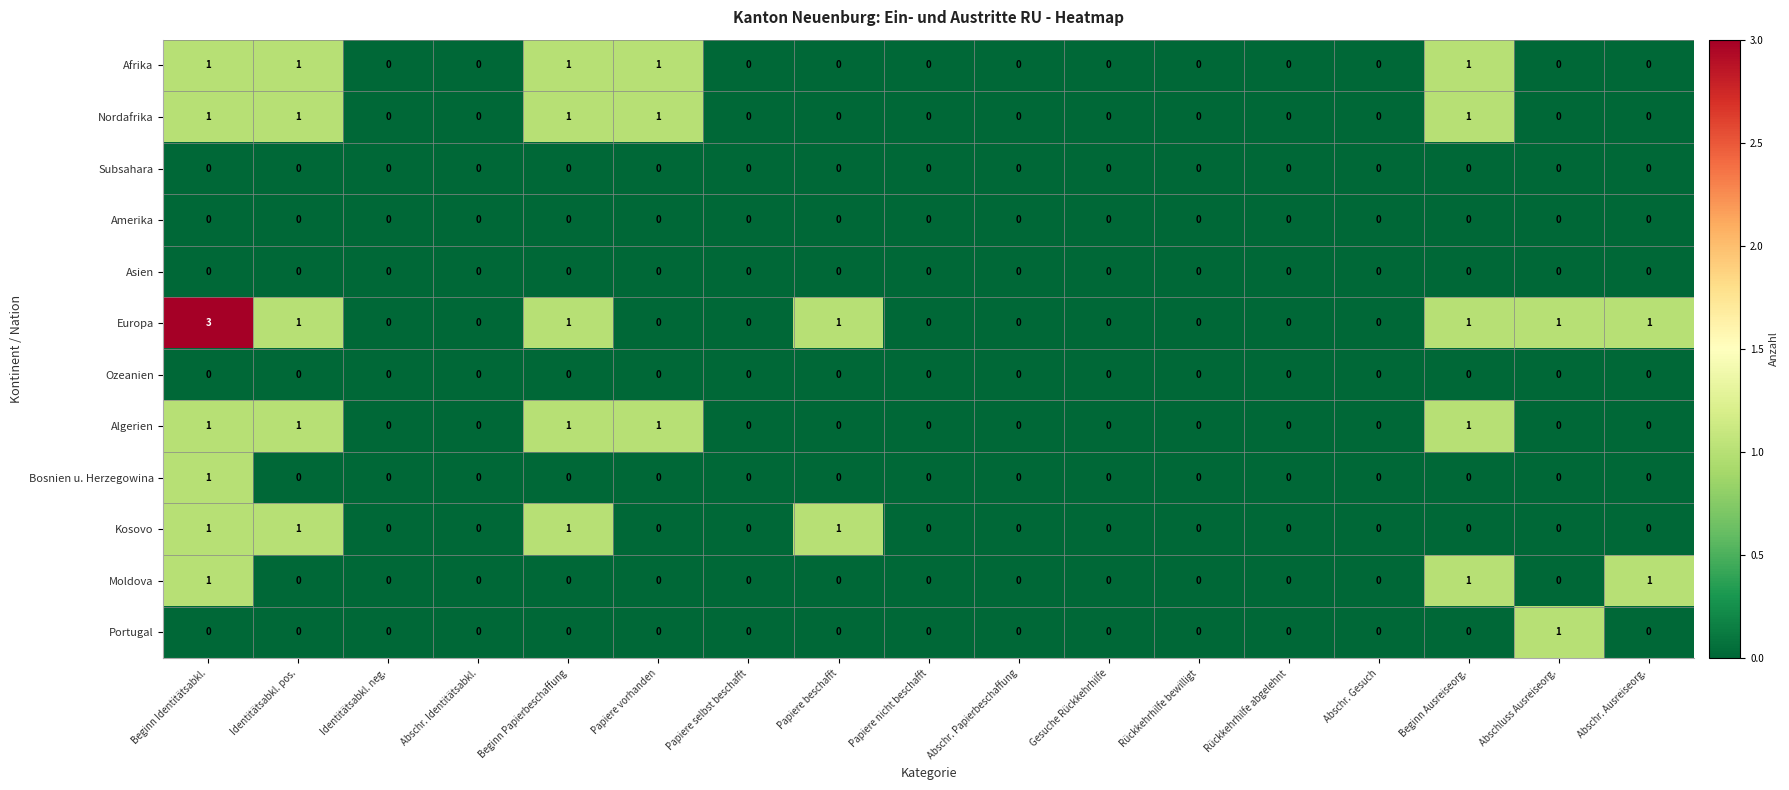

How many Algerien values are between 0 and 1?

17